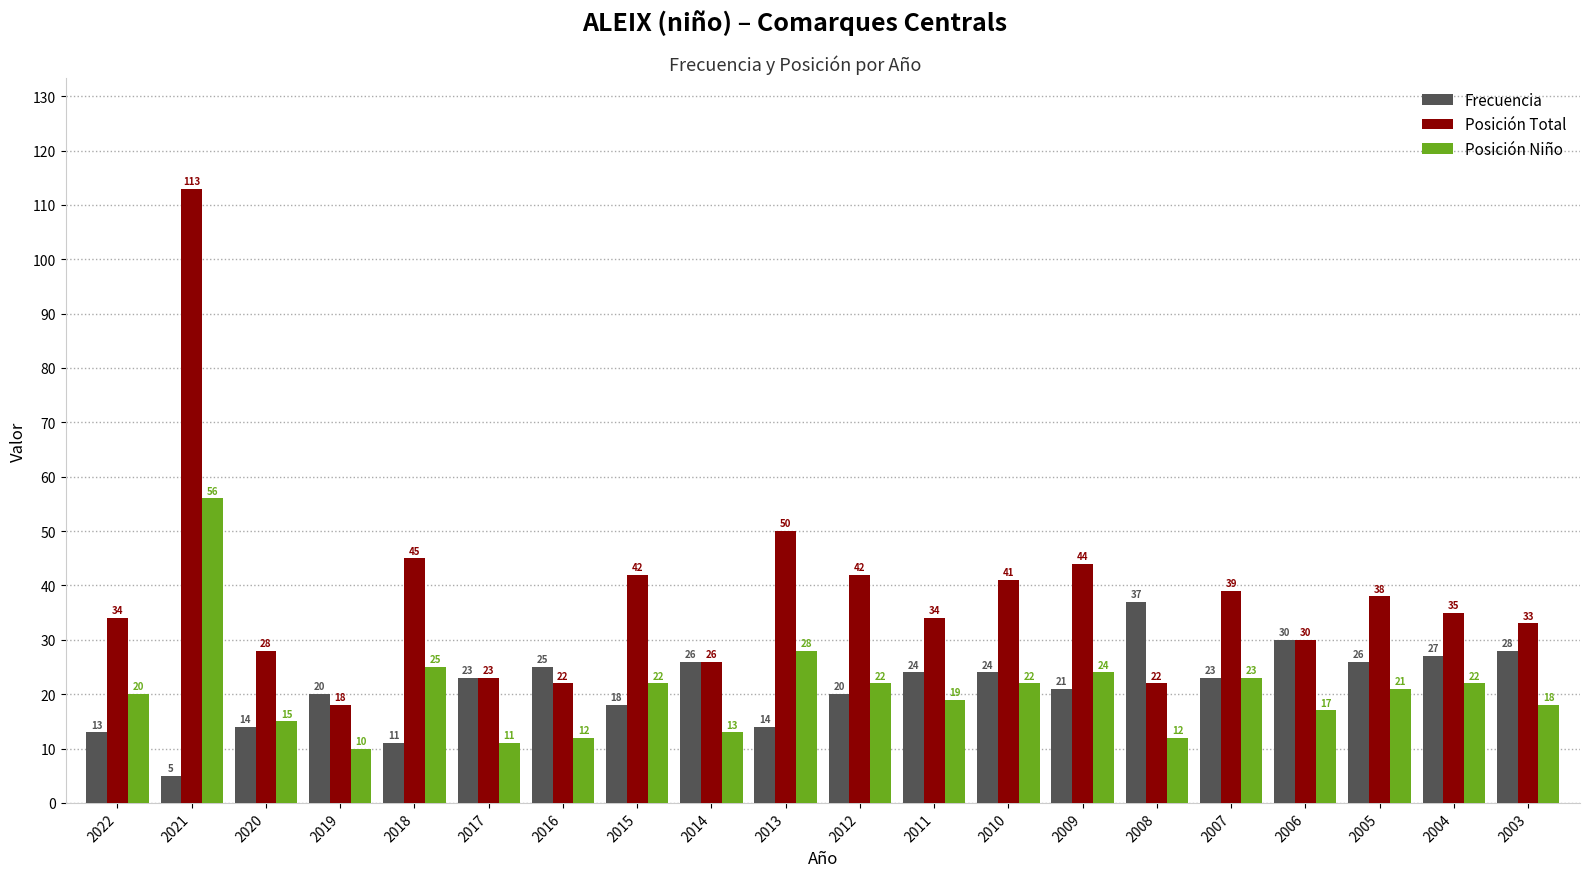

What is the sum of the Posición Niño values at 2012 and 2021?

78